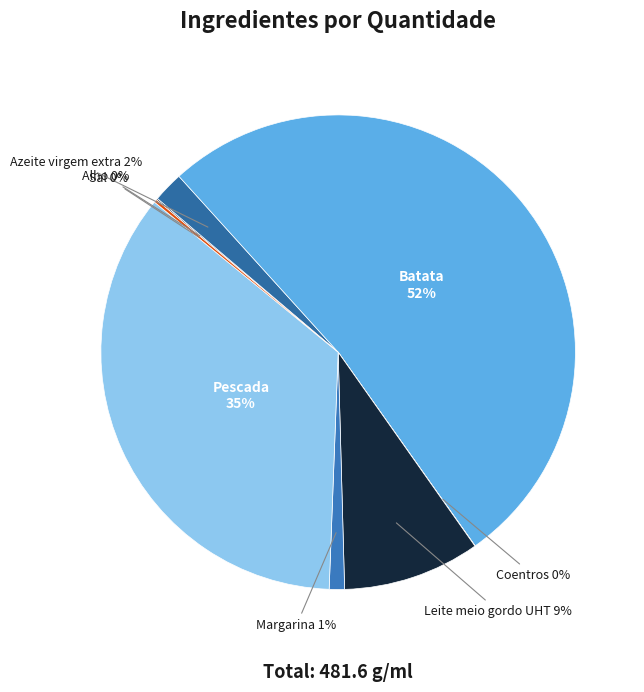

Is the sum of Margarina and Batata greater than half?

Yes